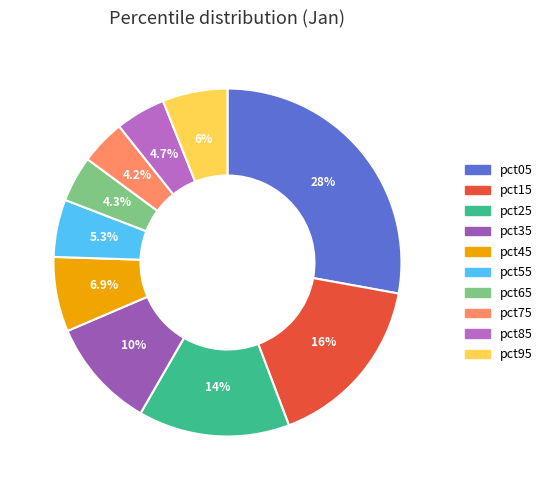

How many slices are in this pie chart?

10